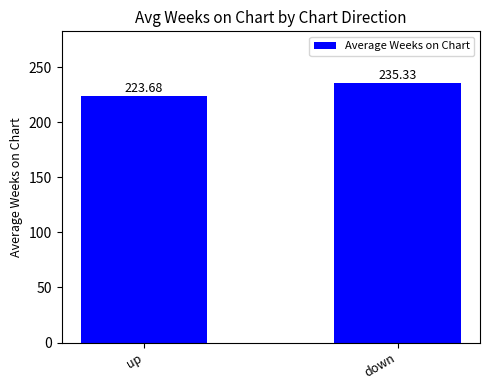

Which has a higher value, down or up?

down